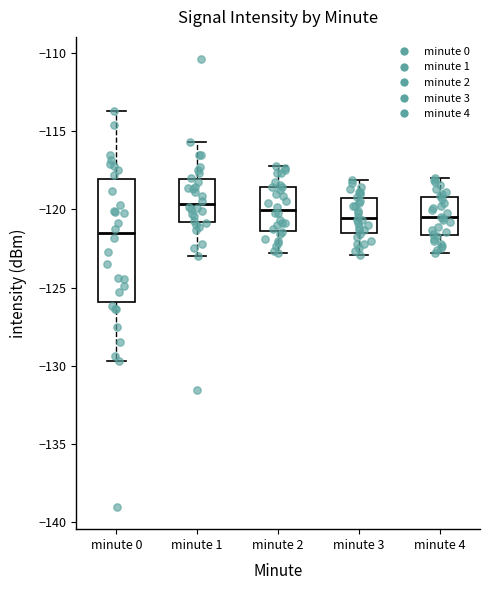

Which box has the lowest median line?

minute 0